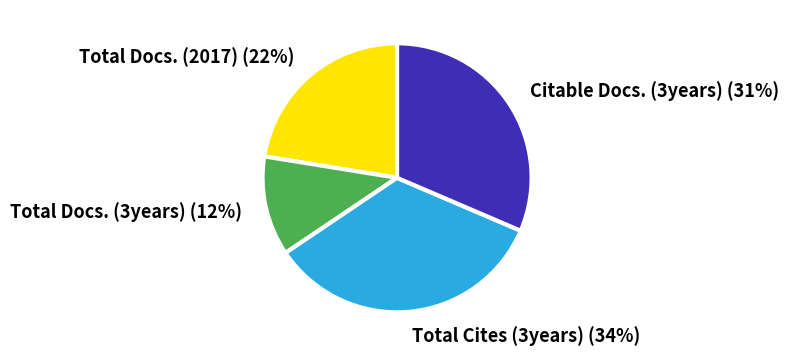

Between Citable Docs. (3years) and Total Docs. (2017), which is larger?

Citable Docs. (3years)